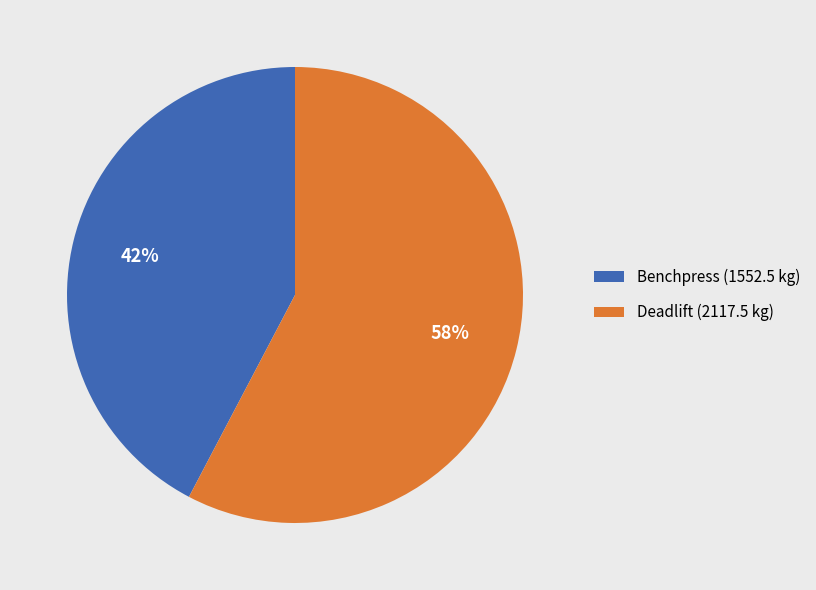

How many slices are in this pie chart?

2